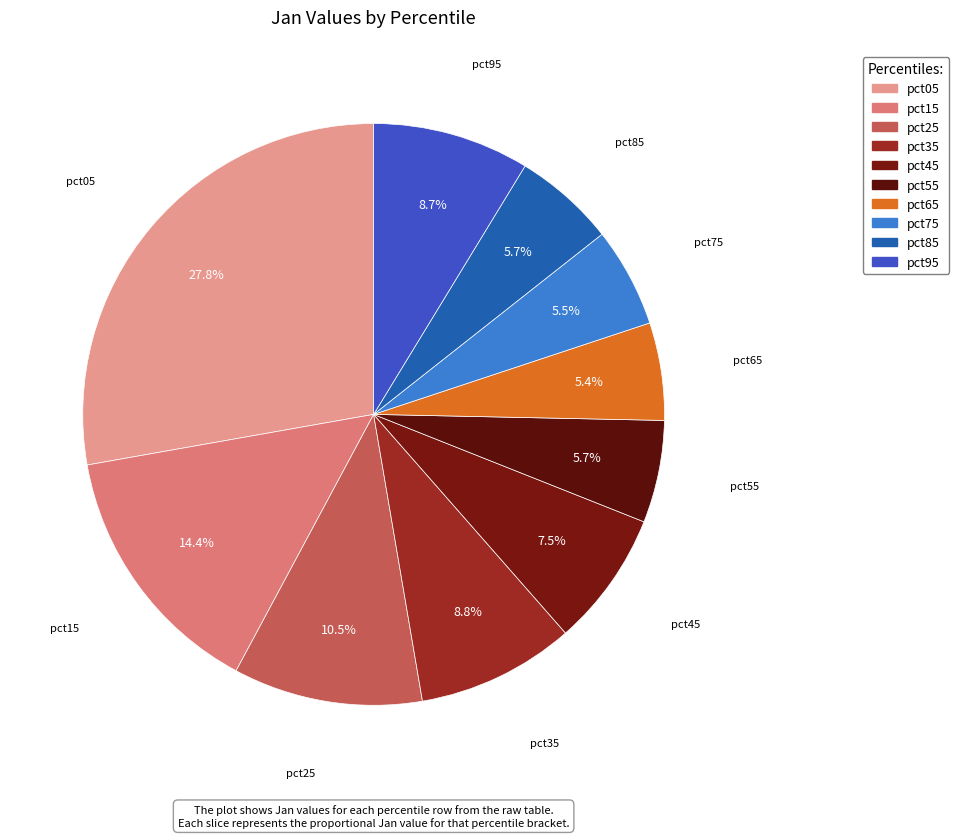

What is the largest slice in the pie chart?

pct05